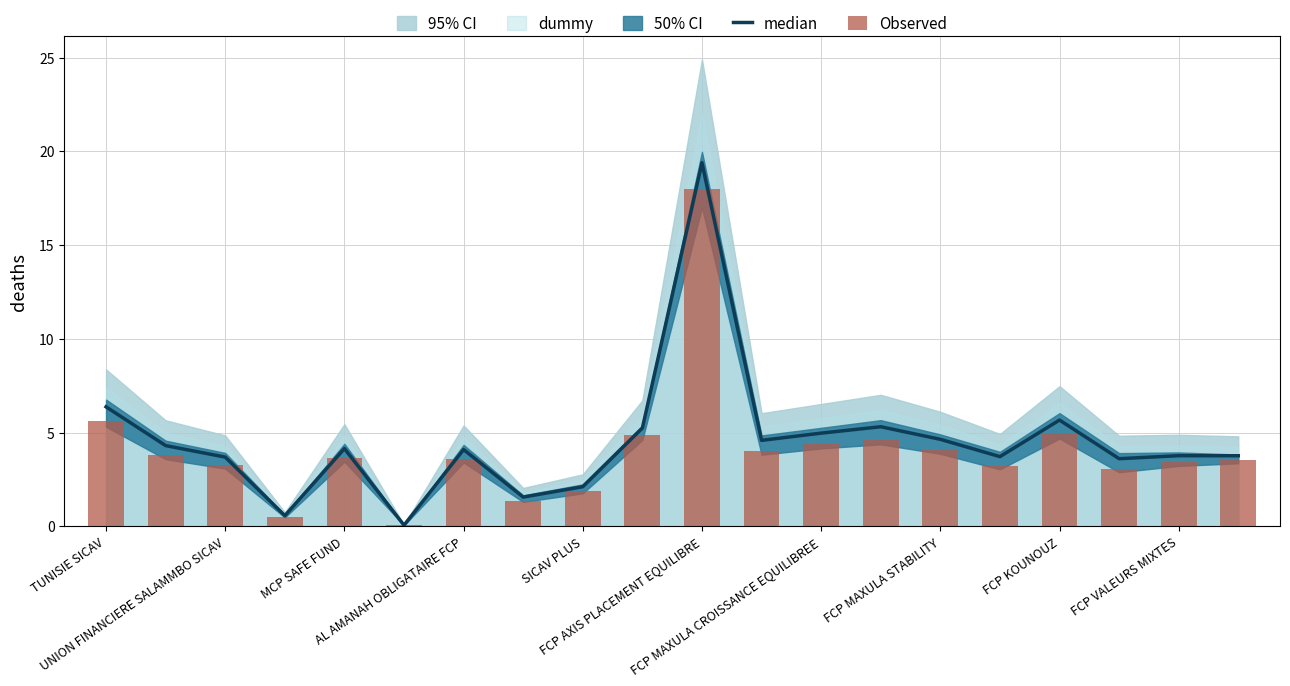

The value of median at FCP KOUNOUZ is 5.7. True or false?

True